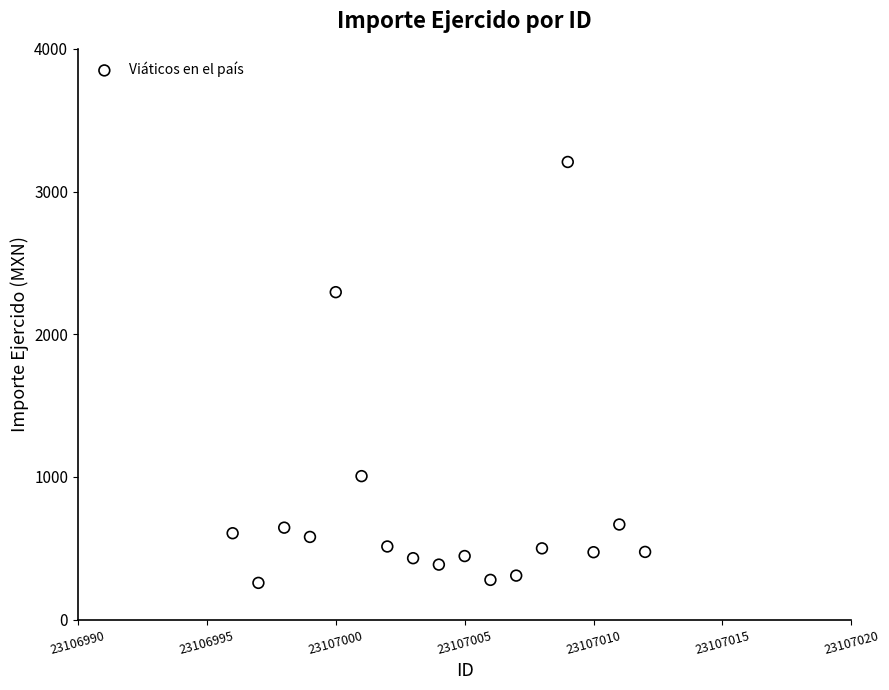

What is the range of Y values (max minus min)?

2949.2